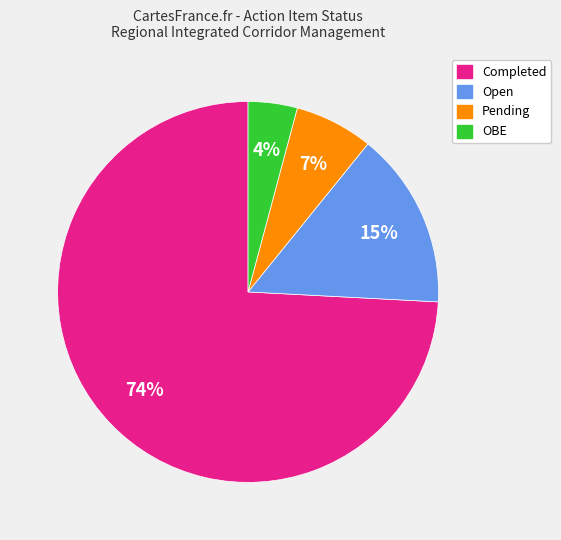

Rank the categories by value from highest to lowest.

Completed, Open, Pending, OBE